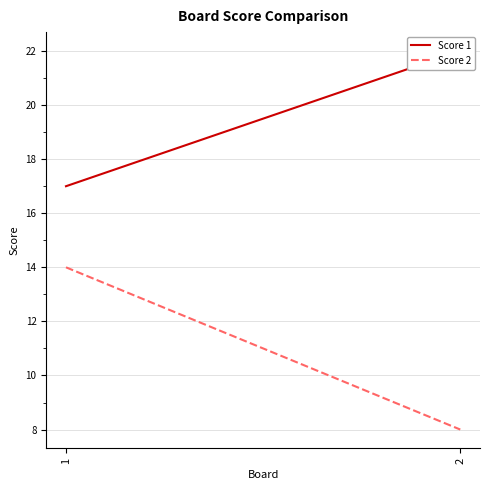

What is the highest value of the Score 2 series?

14